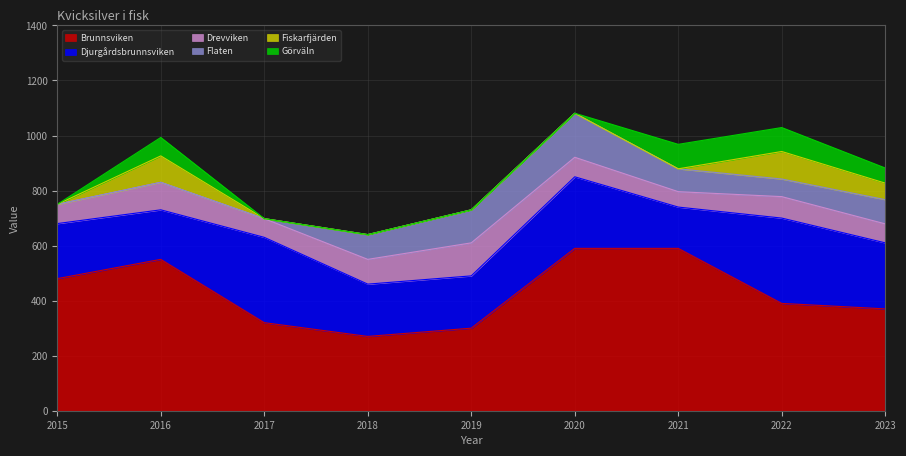

What is the average value of the Brunnsviken series?

429